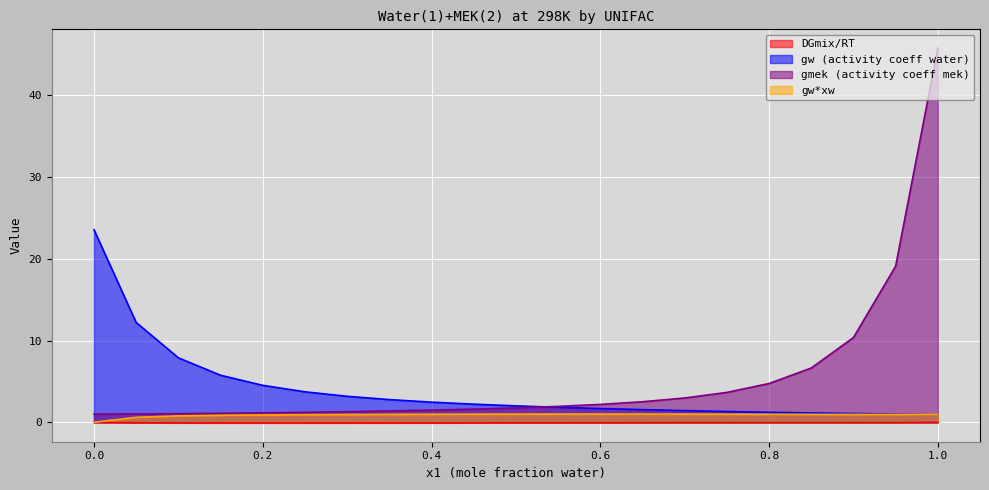

At which label does gw (activity coeff water) reach its minimum?

1.0